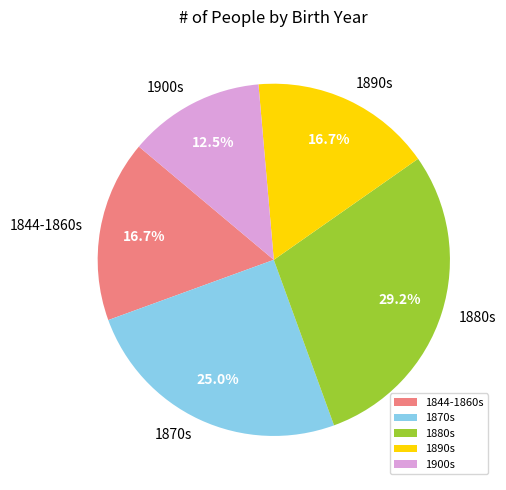

To the nearest percent, what is the difference between the largest and smallest slice percentages?

17%